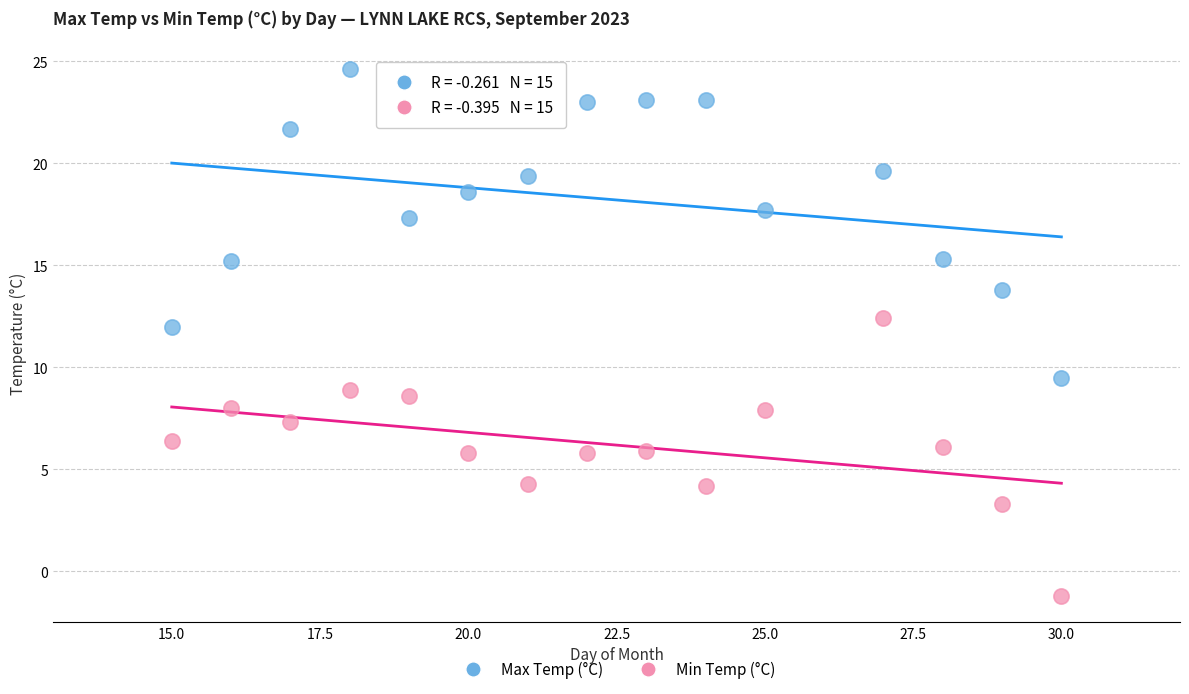

Which series reaches the maximum Y coordinate?

Max Temp (°C)